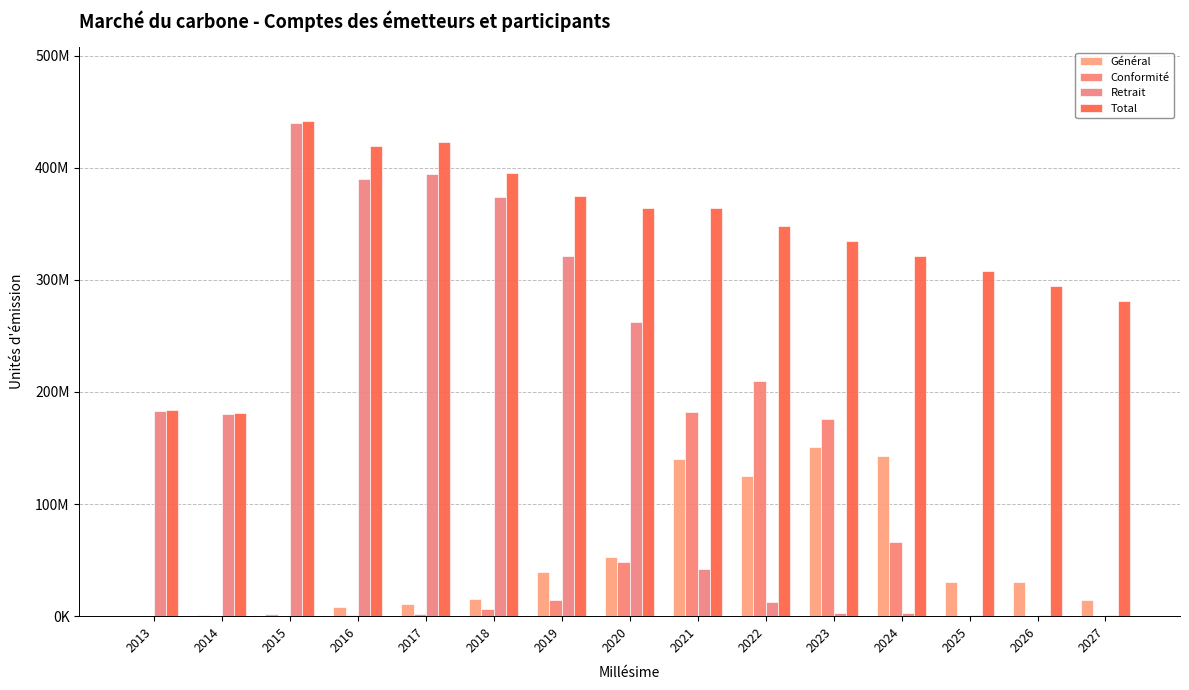

What is the value of the Conformité bar at the 3rd from the left?

139609